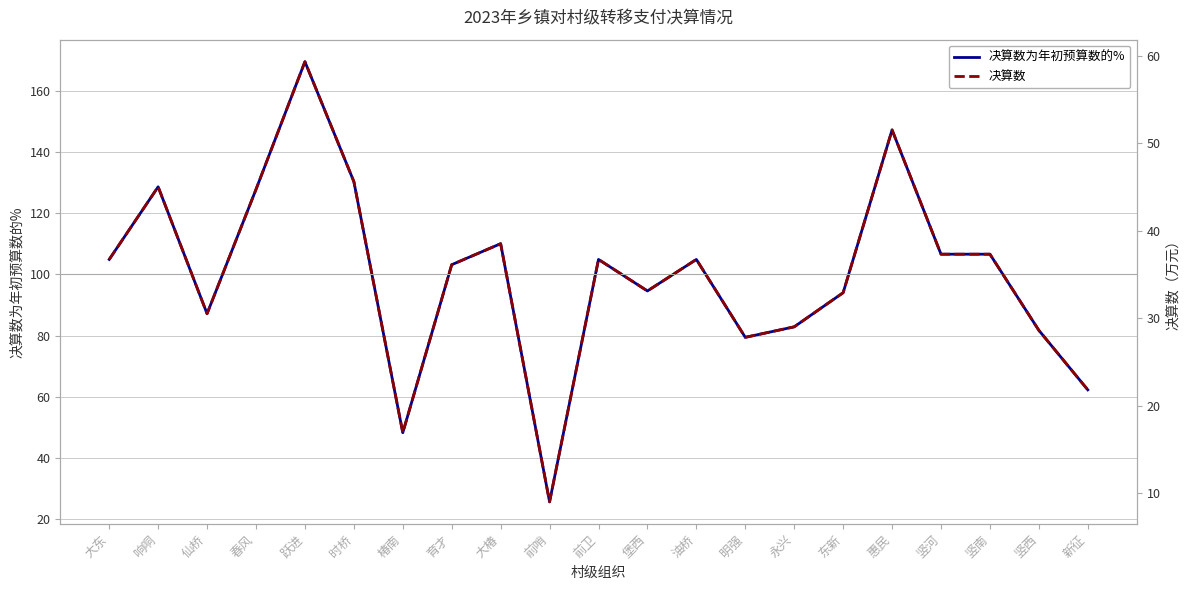

Where is the first local minimum for 决算数为年初预算数的%?

仙桥